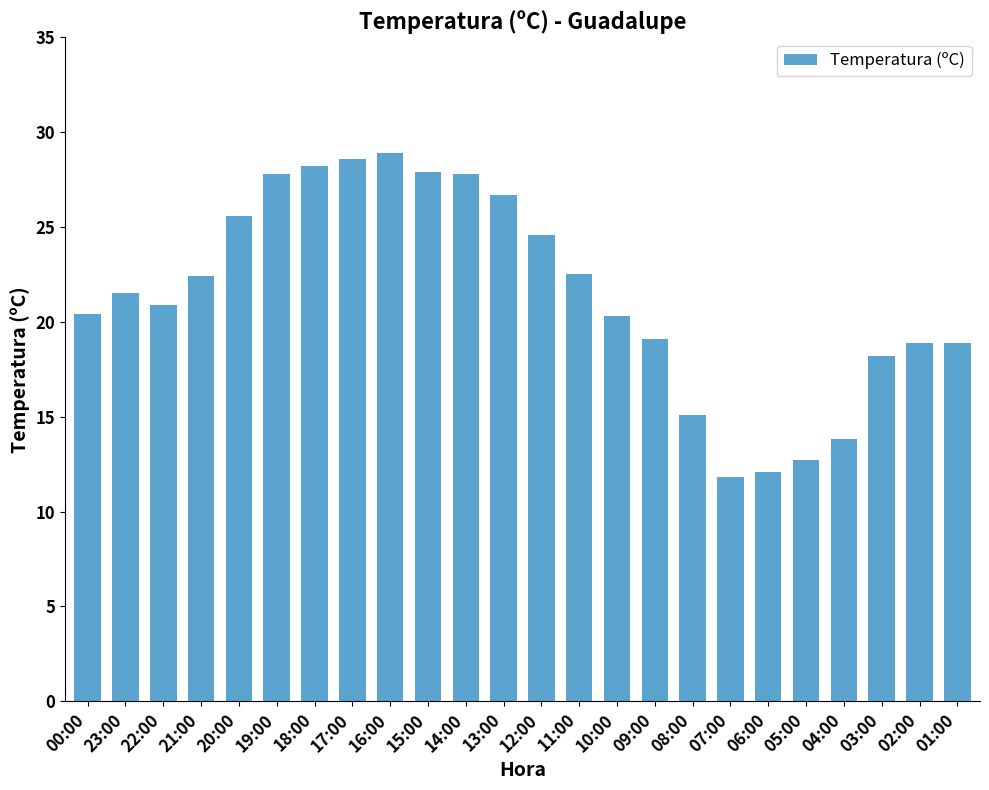

How many categories are shown in the chart?

24